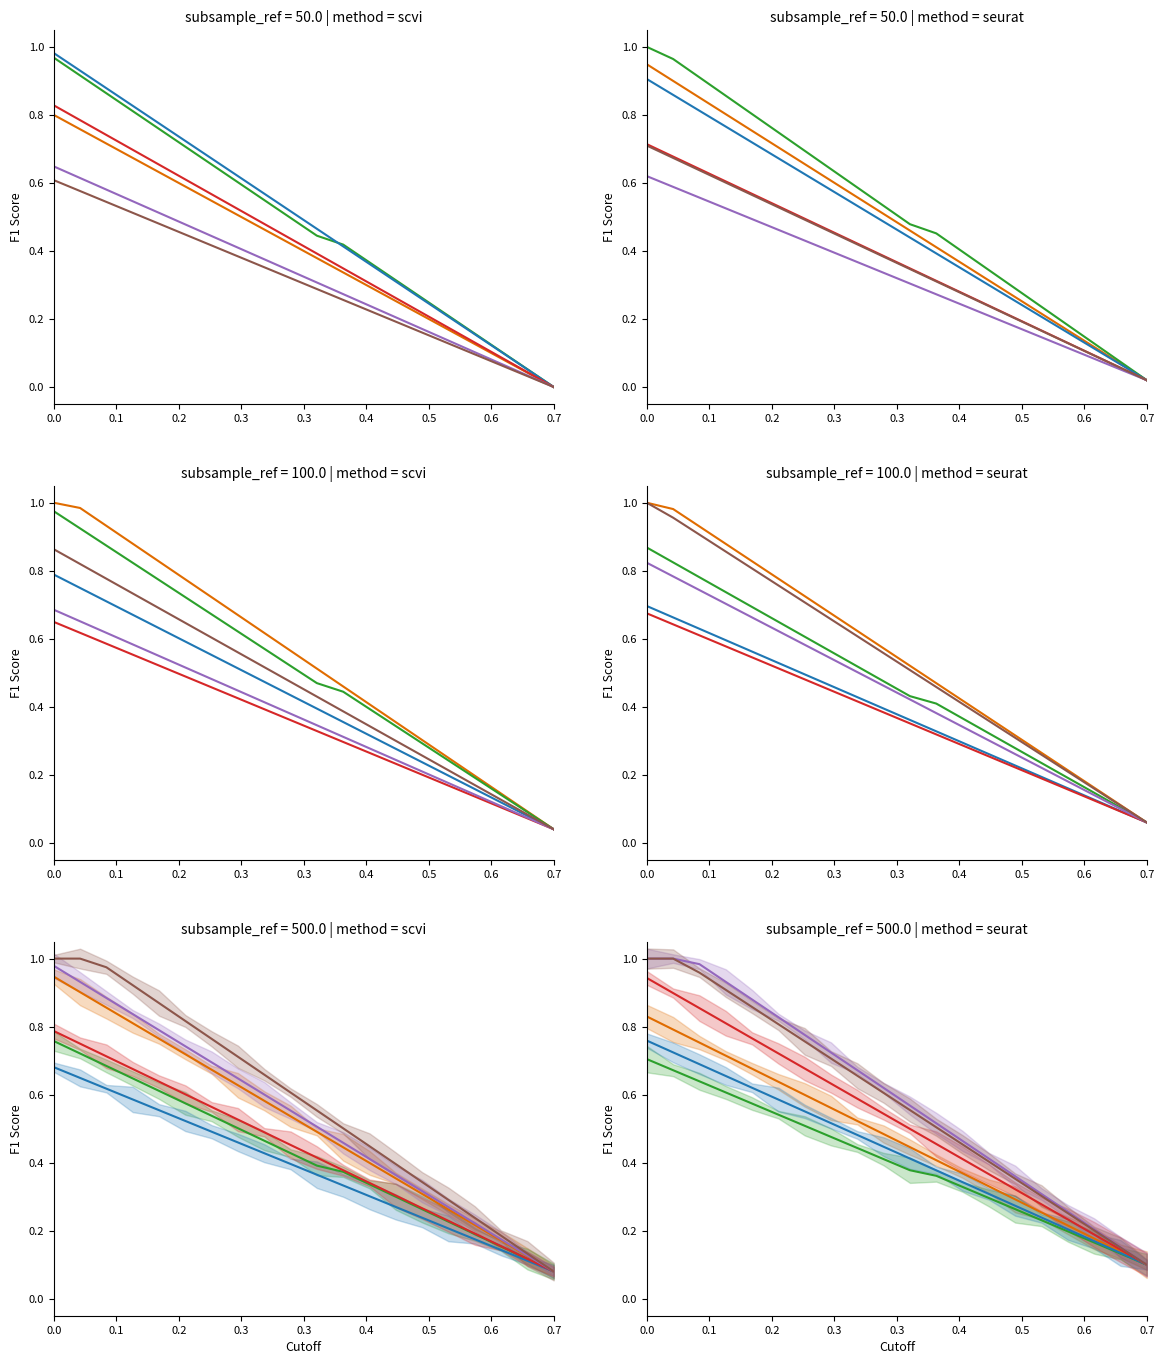

What is the label of the 2nd point from the left?

0.1